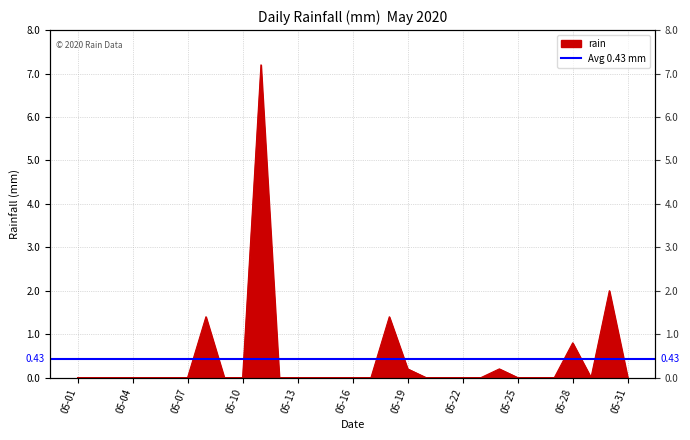

How many lines are shown in the chart?

1